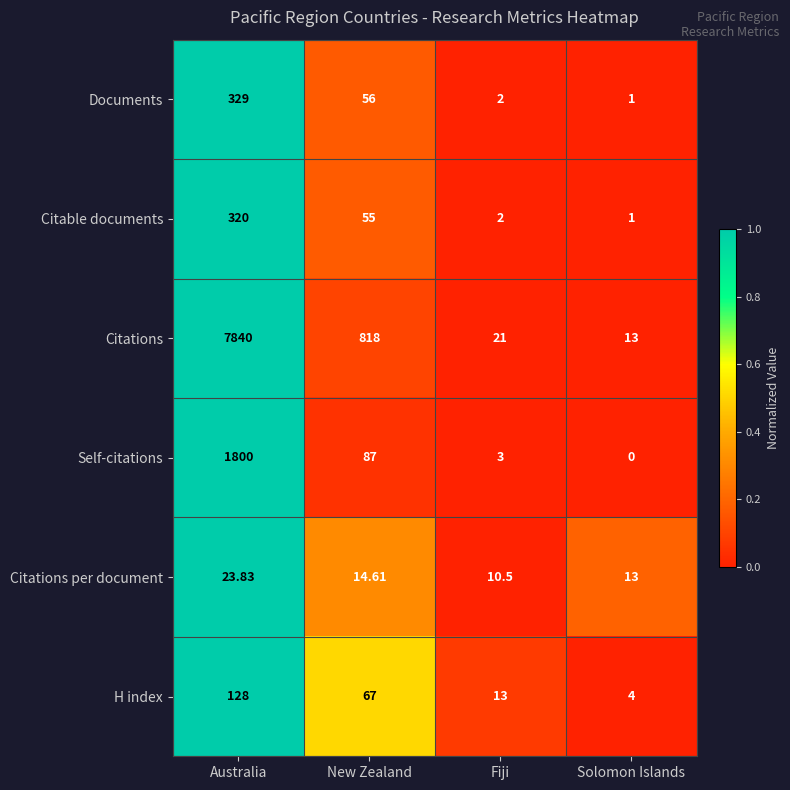

Which series changed the most between Australia and New Zealand?

Citations